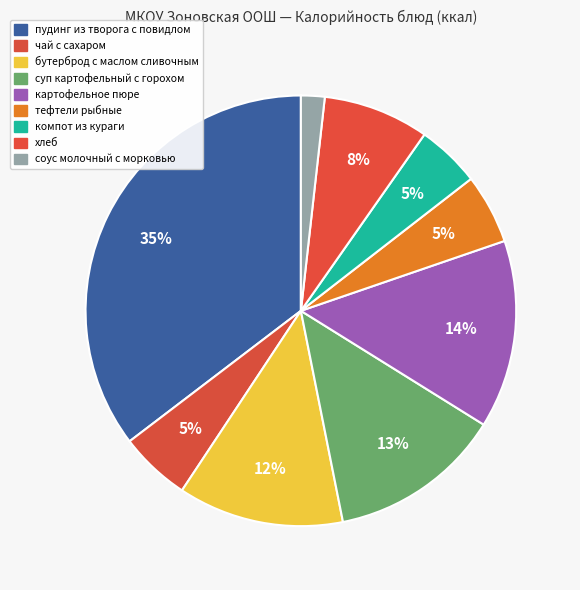

To the nearest percent, what is the difference between the хлеб and компот из кураги slice percentages?

3%